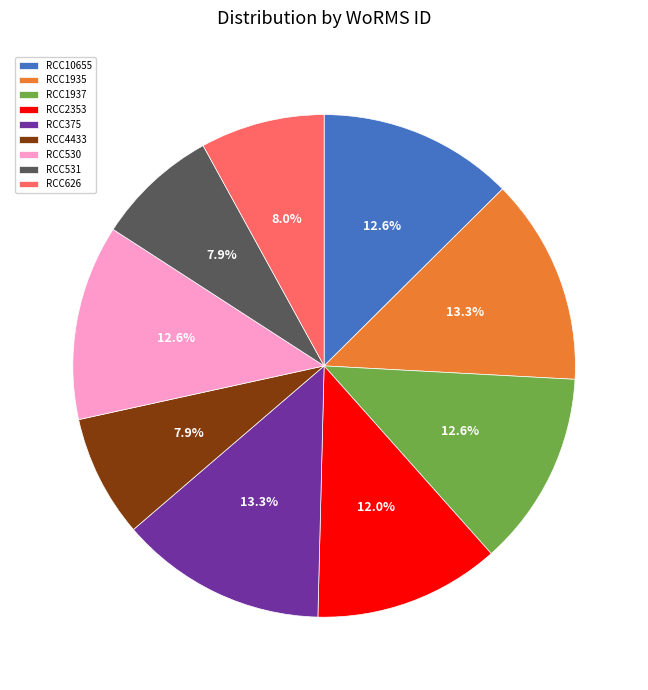

Is the sum of RCC530 and RCC1935 greater than half?

No